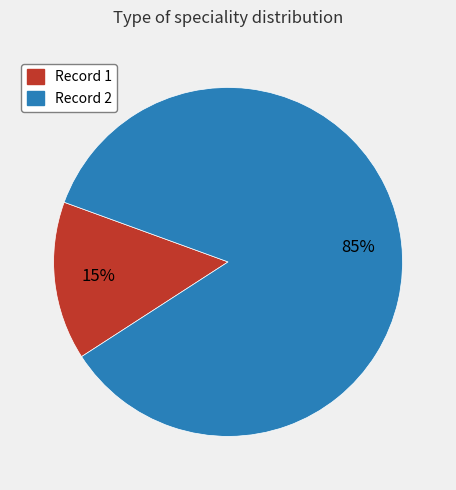

Which category has the biggest portion of the pie?

Record 2